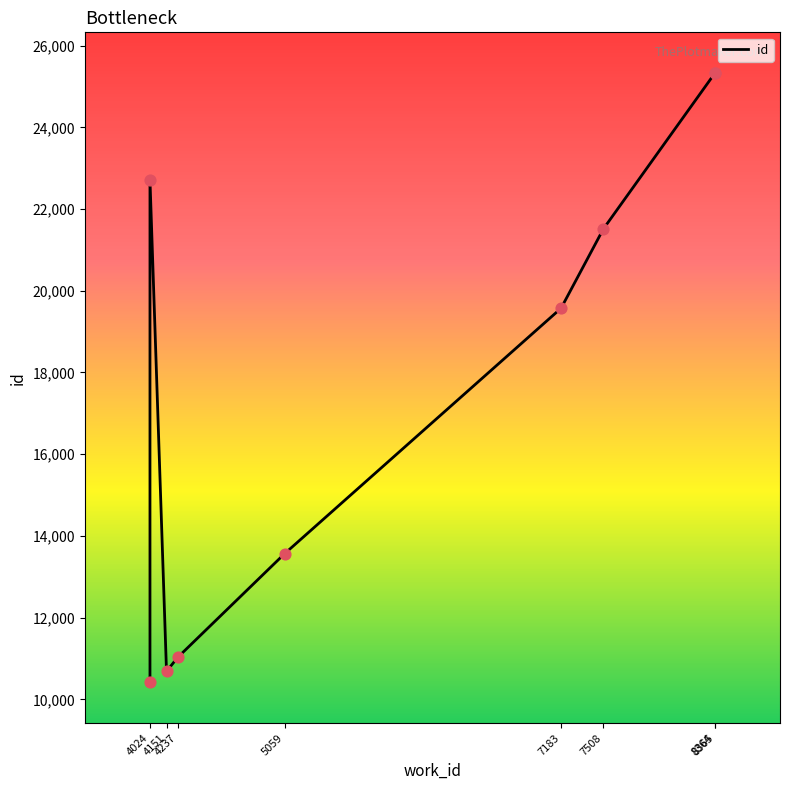

Between 4237 and 8365, which is larger?

8365